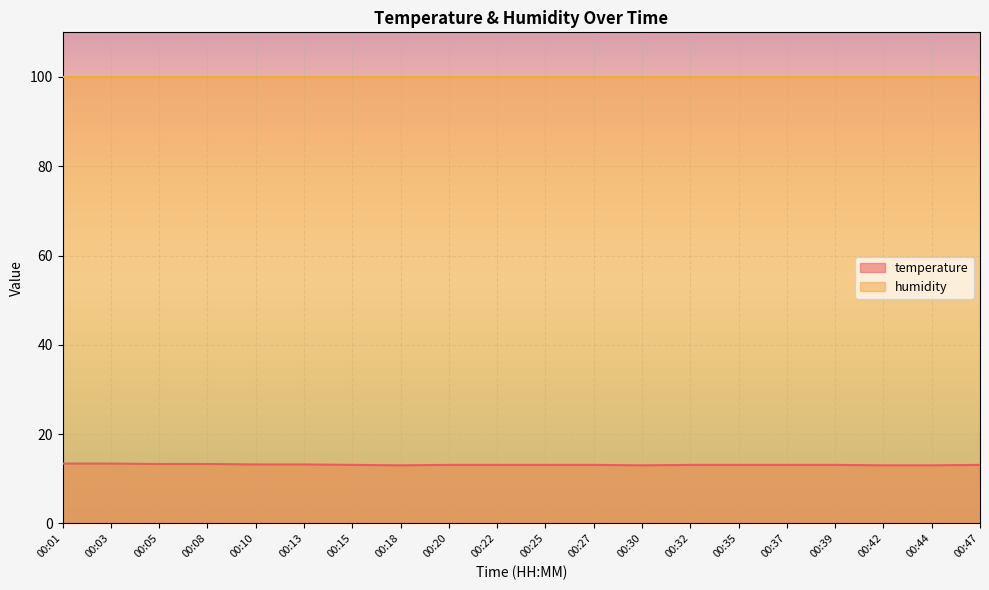

True or false: humidity has a value of 131.2 at 00:03.

False